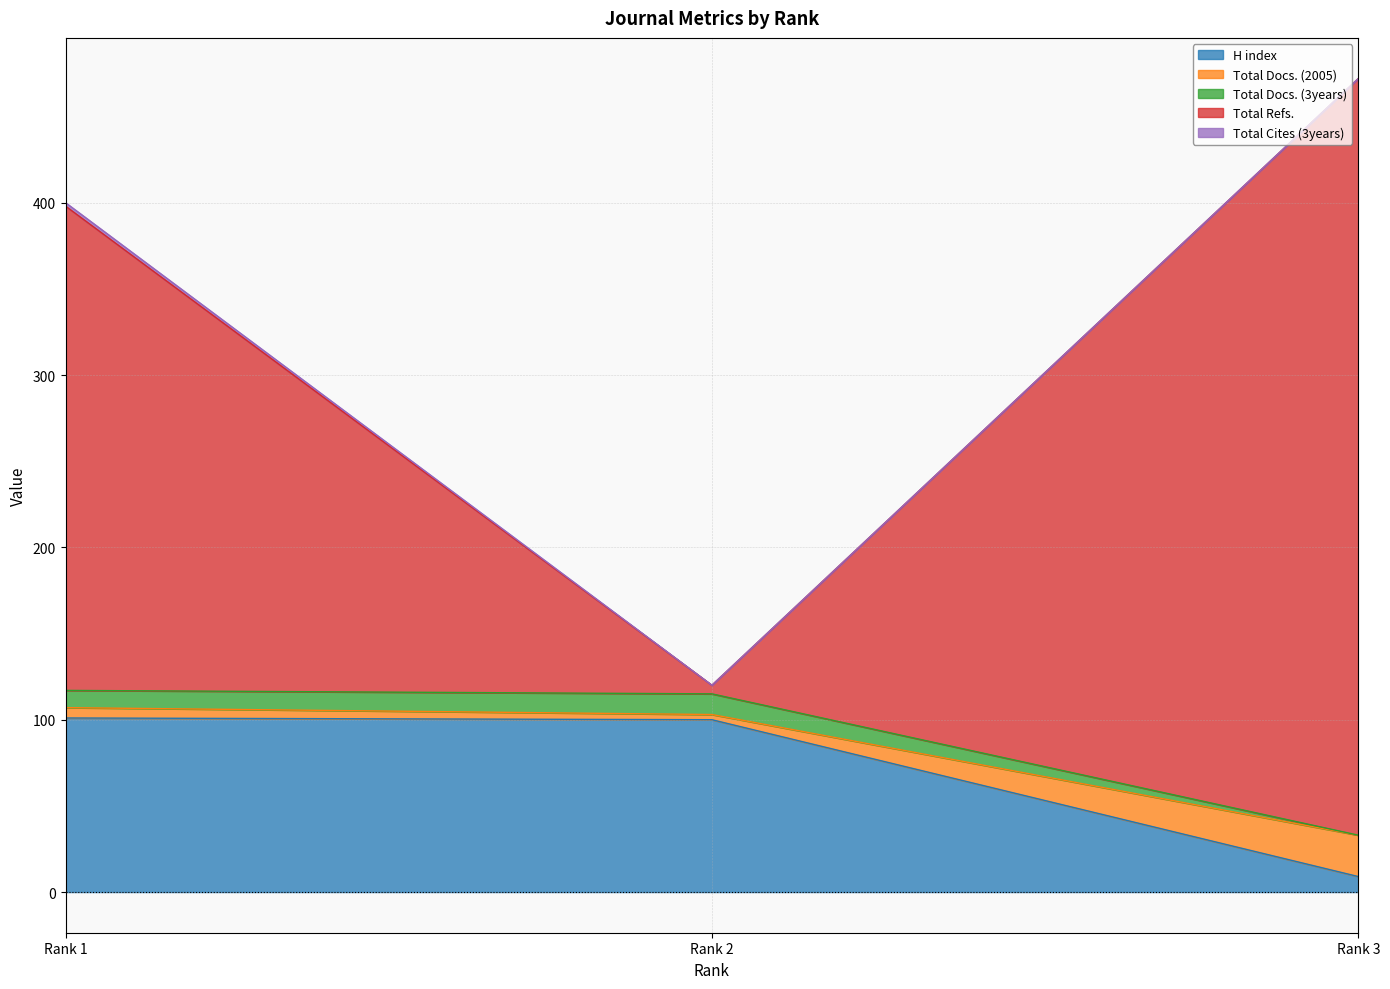

The Total Docs. (2005) series shows 204 at Rank 1. True or false?

False